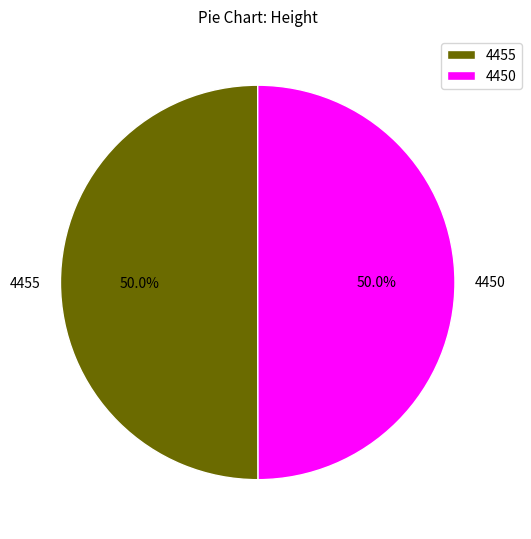

Is it true that 4455 is 39% of the pie?

False